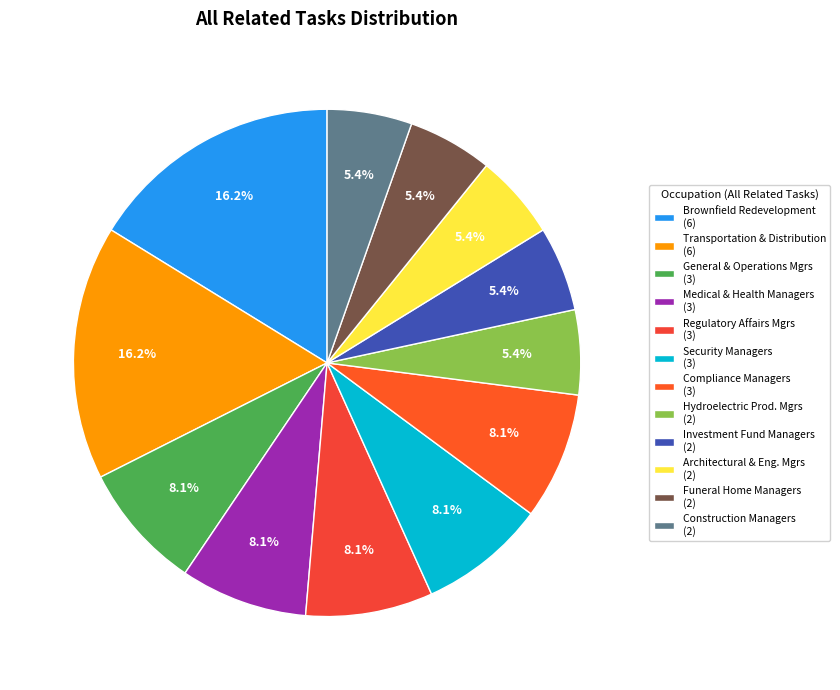

To the nearest percent, what is the difference between the largest and smallest slice percentages?

11%